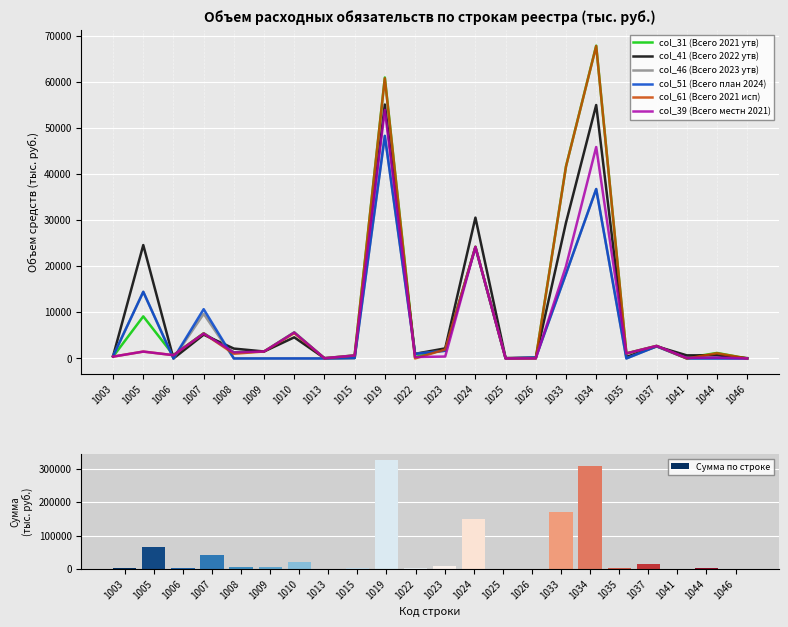

Is it true that col_41 (Всего 2022 утв) equals 3627.1 at 1008?

False